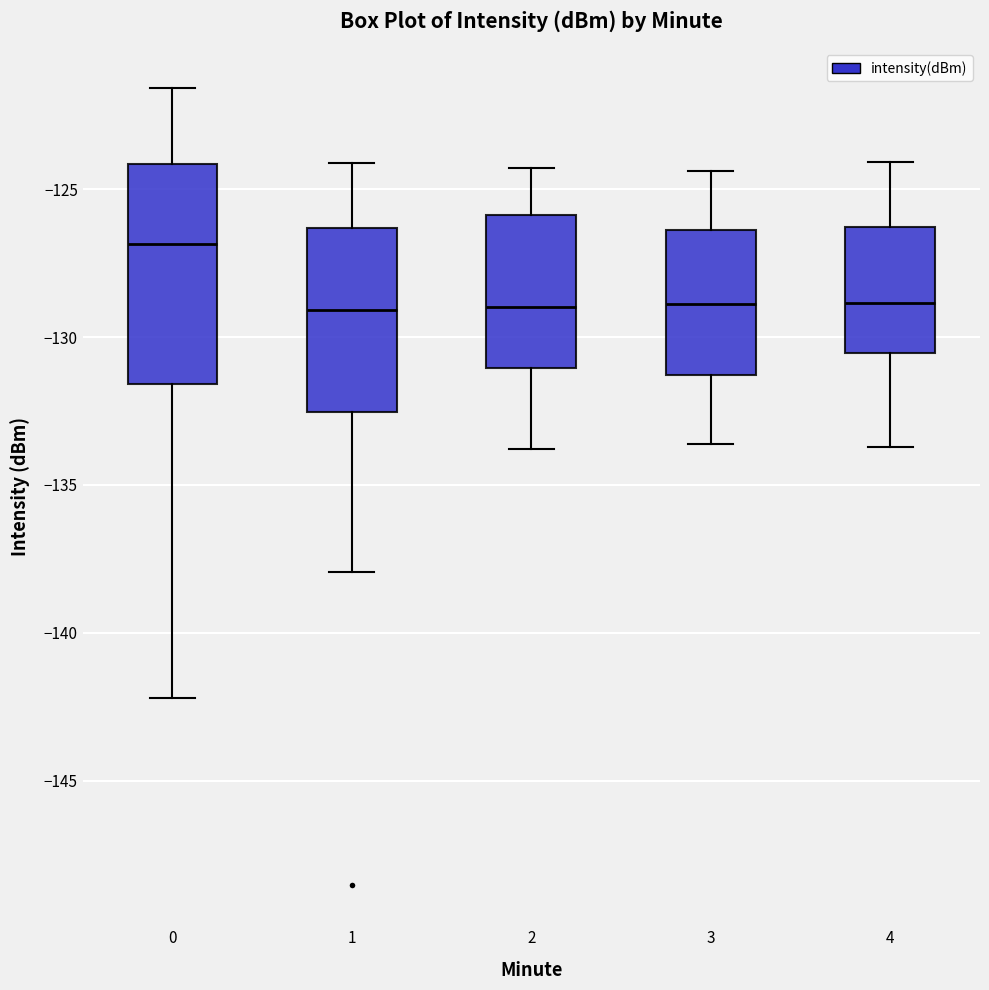

Where is the lower edge of the box at x = 3 on the y-axis? The values are not printed on the chart, so give them approximately, as read against the axis.

-131.5